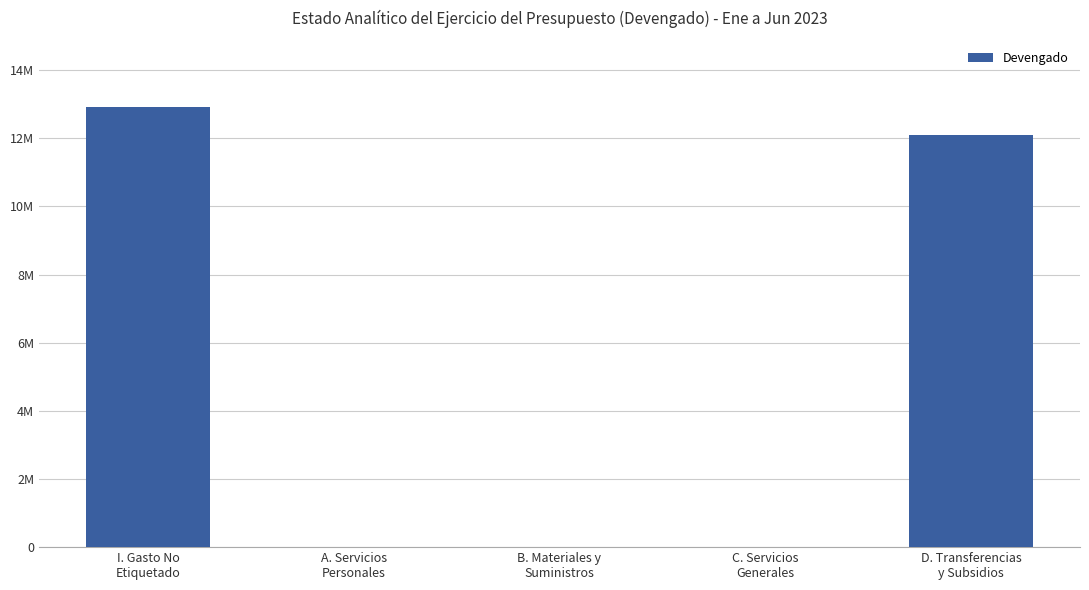

How many bars are there in total?

5